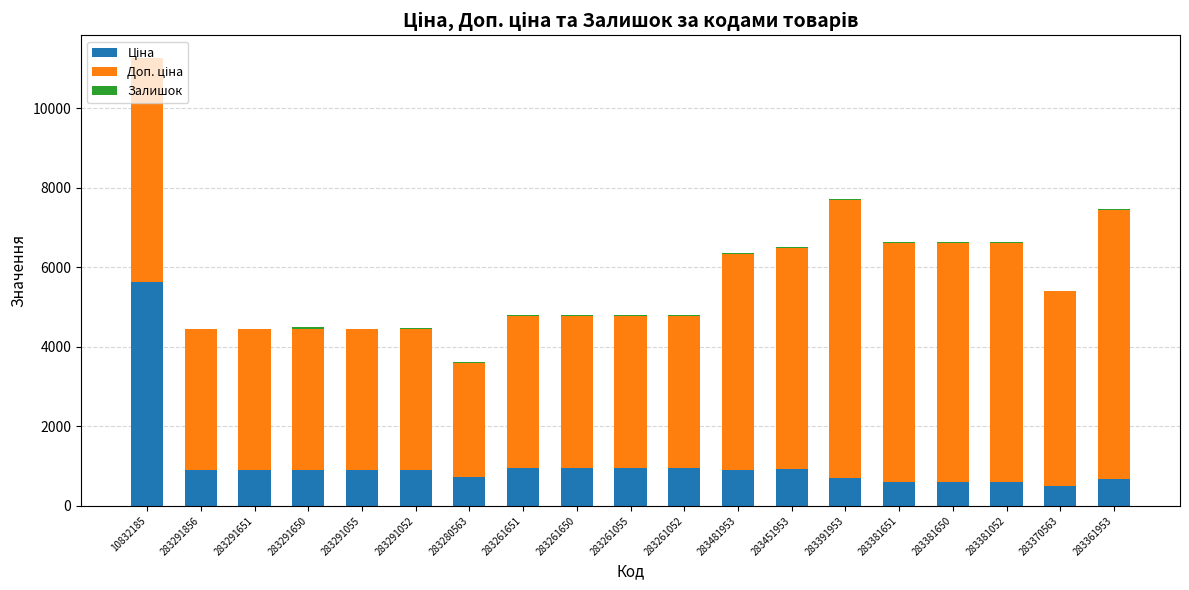

At which category is the sum across all series the highest?

10832185